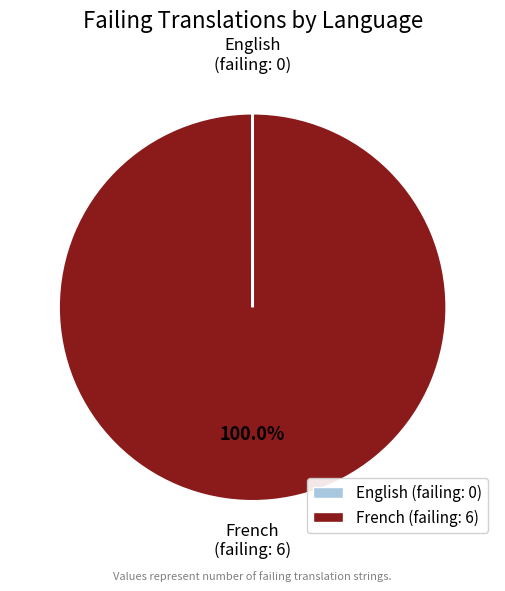

Which category has the biggest portion of the pie?

French